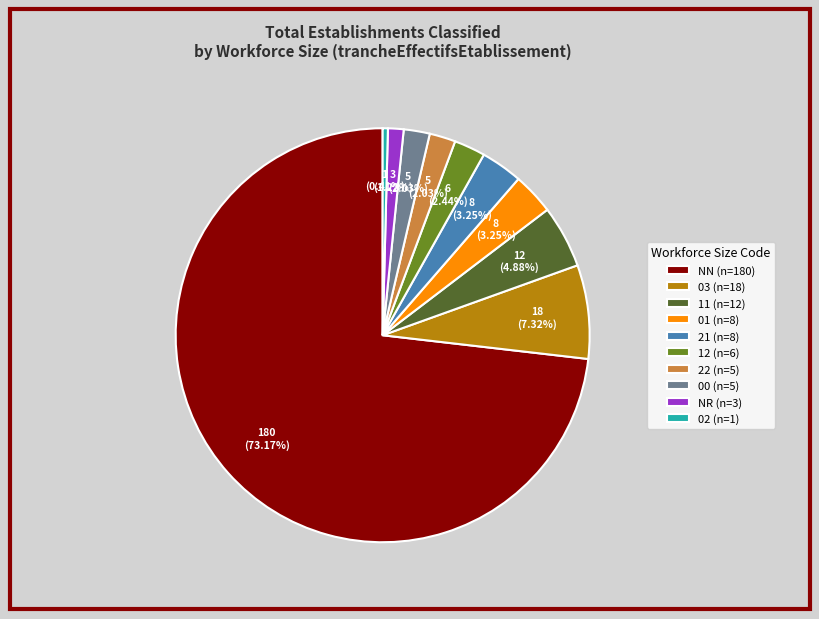

To the nearest percent, what is the difference between the largest and smallest slice percentages?

73%